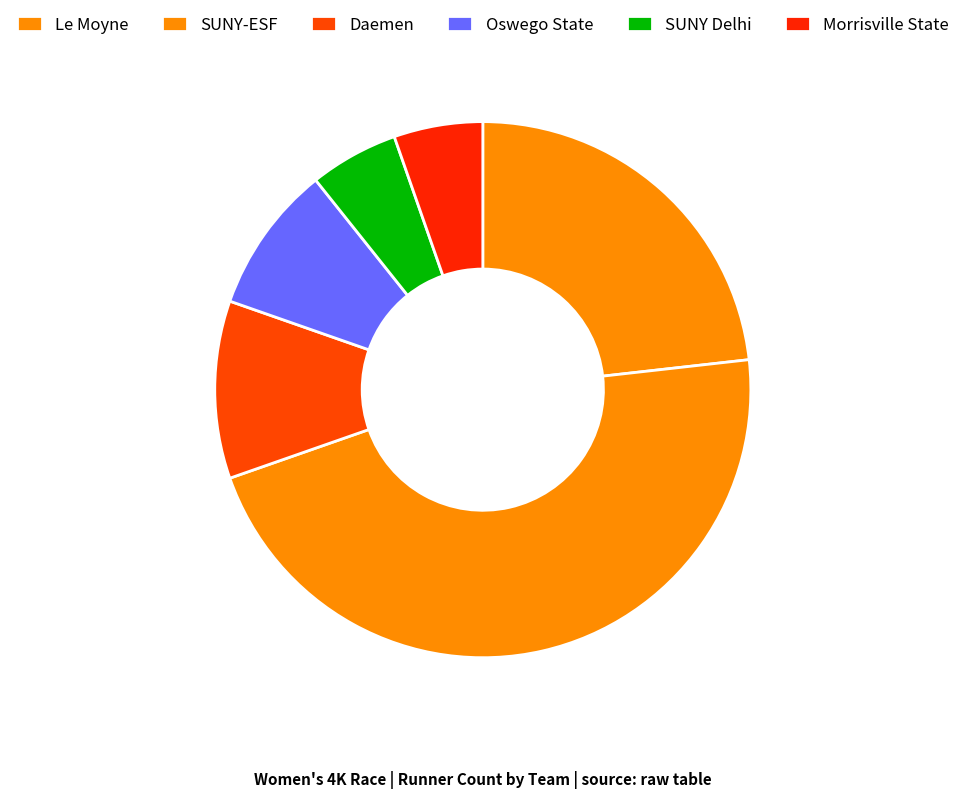

Which slice is the smallest?

SUNY Delhi